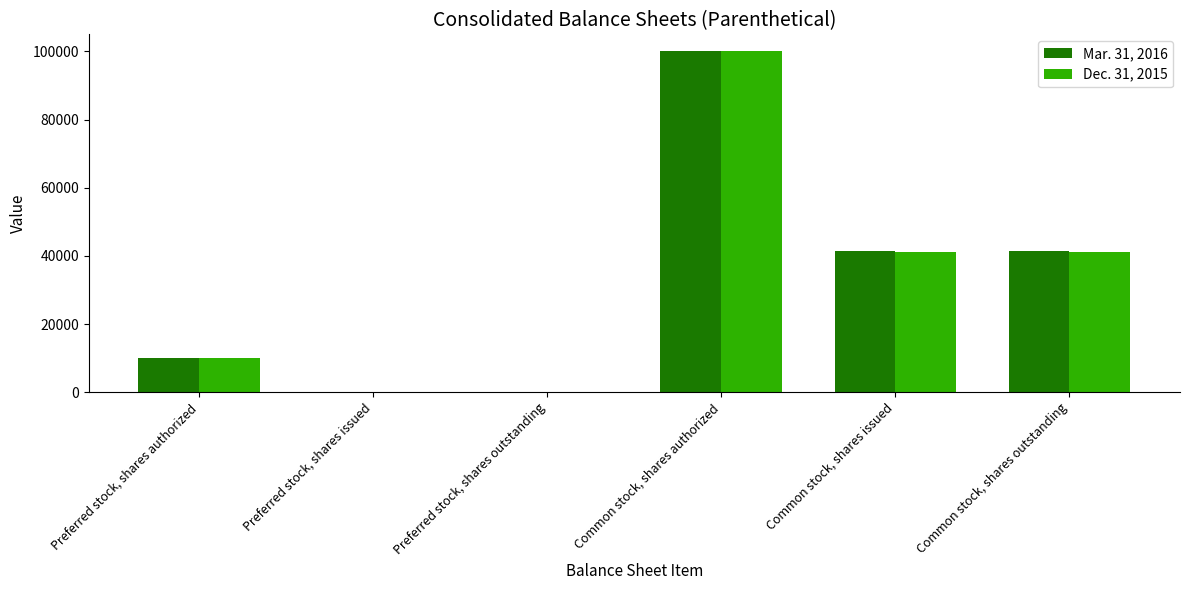

What are all the series names shown in the legend?

Mar. 31, 2016, Dec. 31, 2015